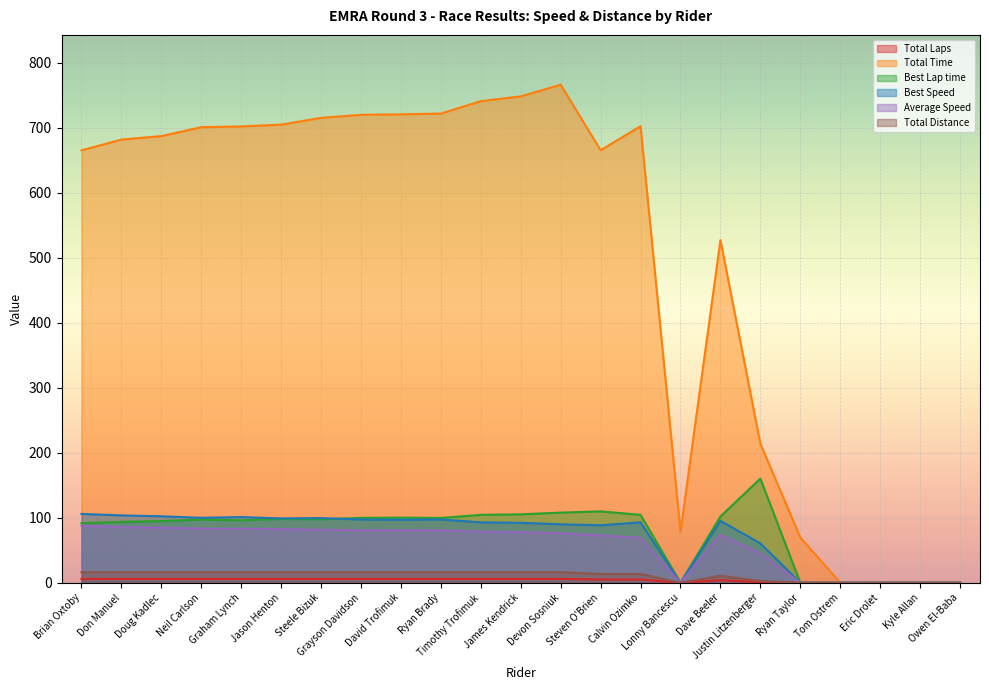

The Total Time series shows 1107.1 at David Trofimuk. True or false?

False